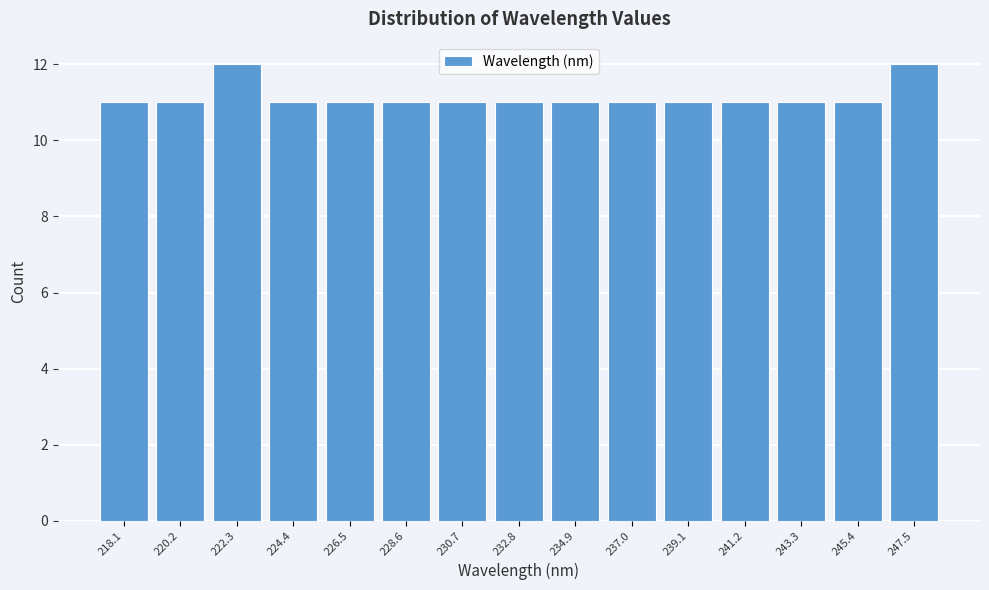

Reading left to right, extract all data points from this chart.

218.1=11	220.2=11	222.3=12	224.4=11	226.5=11	228.6=11	230.7=11	232.8=11	234.9=11	237.0=11	239.1=11	241.2=11	243.3=11	245.4=11	247.5=12